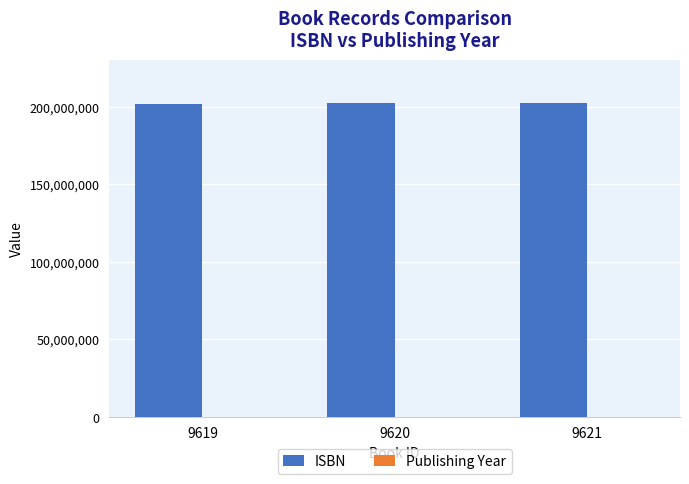

How many distinct data groups are displayed?

2